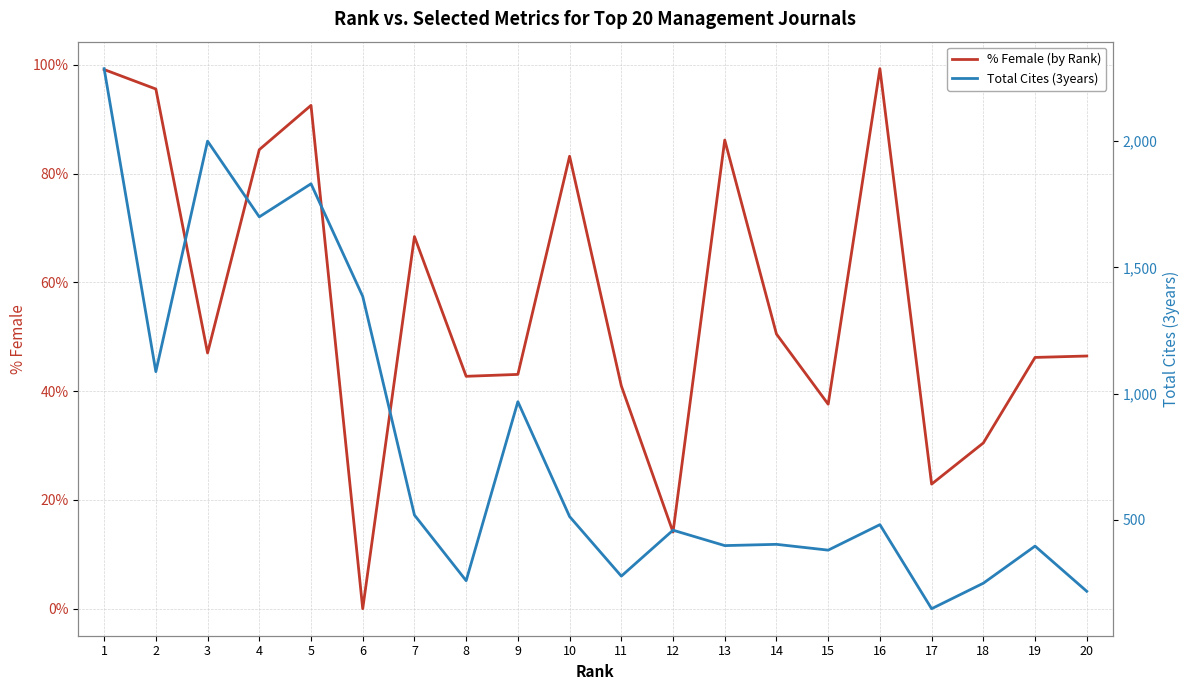

Which series has the largest range (max minus min)?

Total Cites (3years)